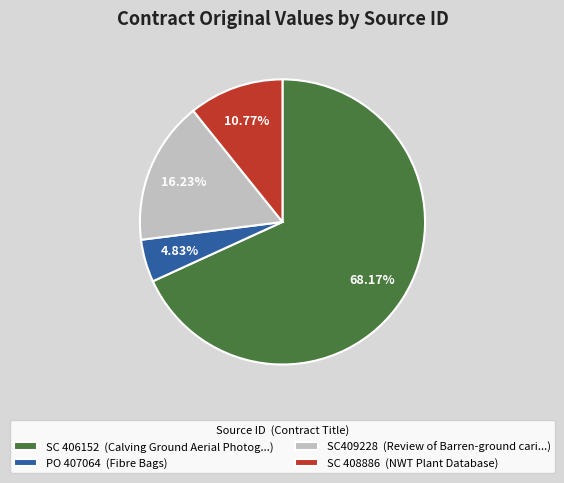

Count the number of slices in the pie.

4